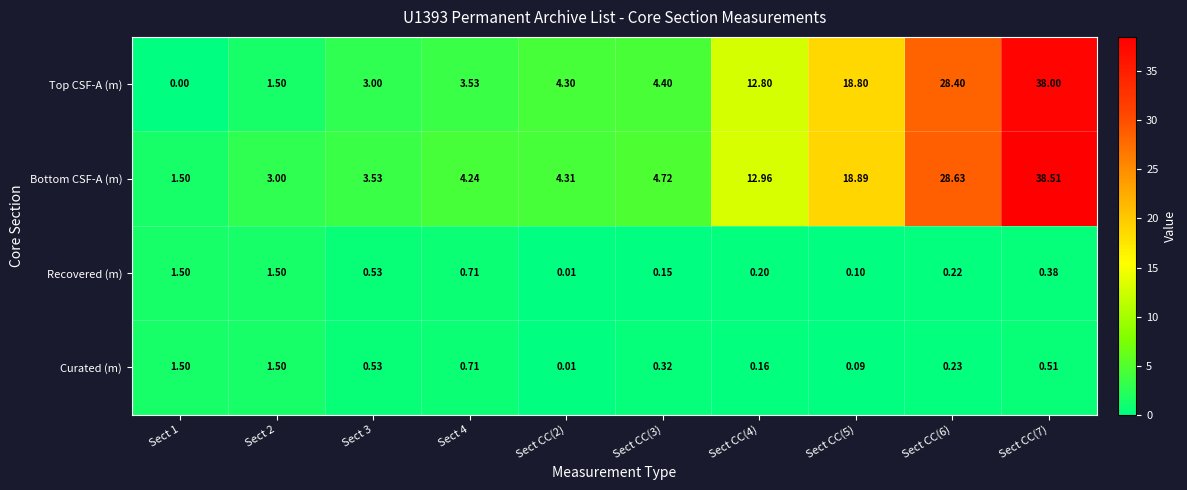

Between Sect 1 and Sect CC(2), which series saw the biggest shift?

Top CSF-A (m)